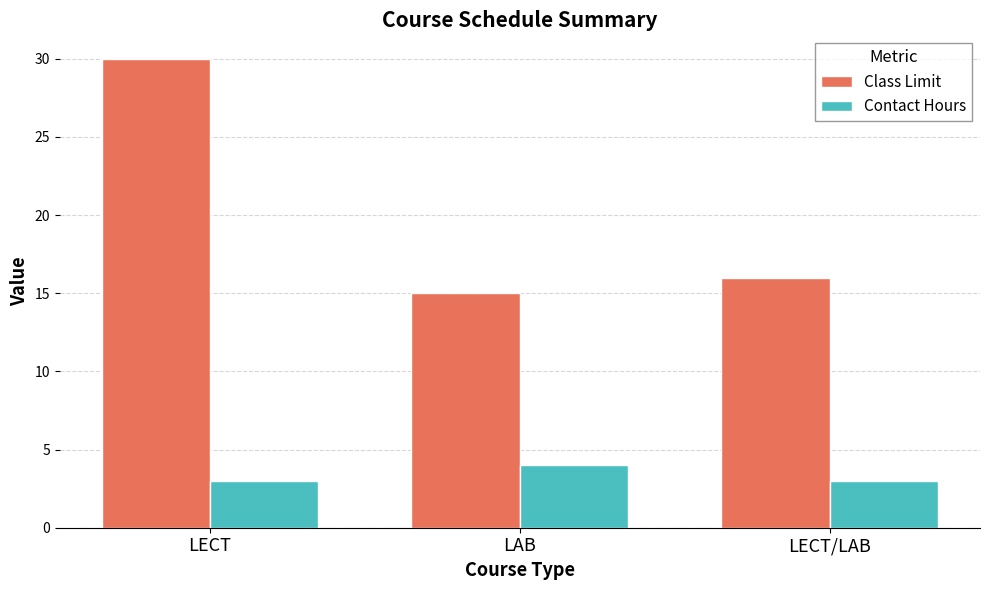

What is the value of the Class Limit bar at the 3rd from the left?

16